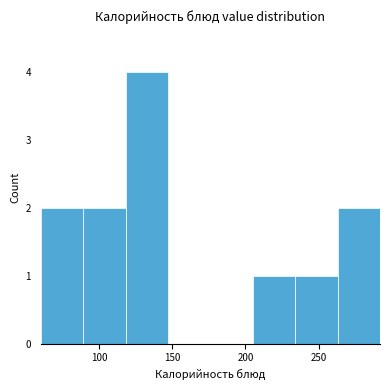

Reading left to right, transcribe this chart: for each bar, give the range it covers on the x-axis and its height. Neither the bar edges nor the heights are printed on the chart, so give them approximately, as read against the axes.

60 to 89: 2
89 to 118: 2
118 to 147: 4
147 to 176: 0
176 to 205: 0
205 to 234: 1
234 to 263: 1
263 to 292: 2